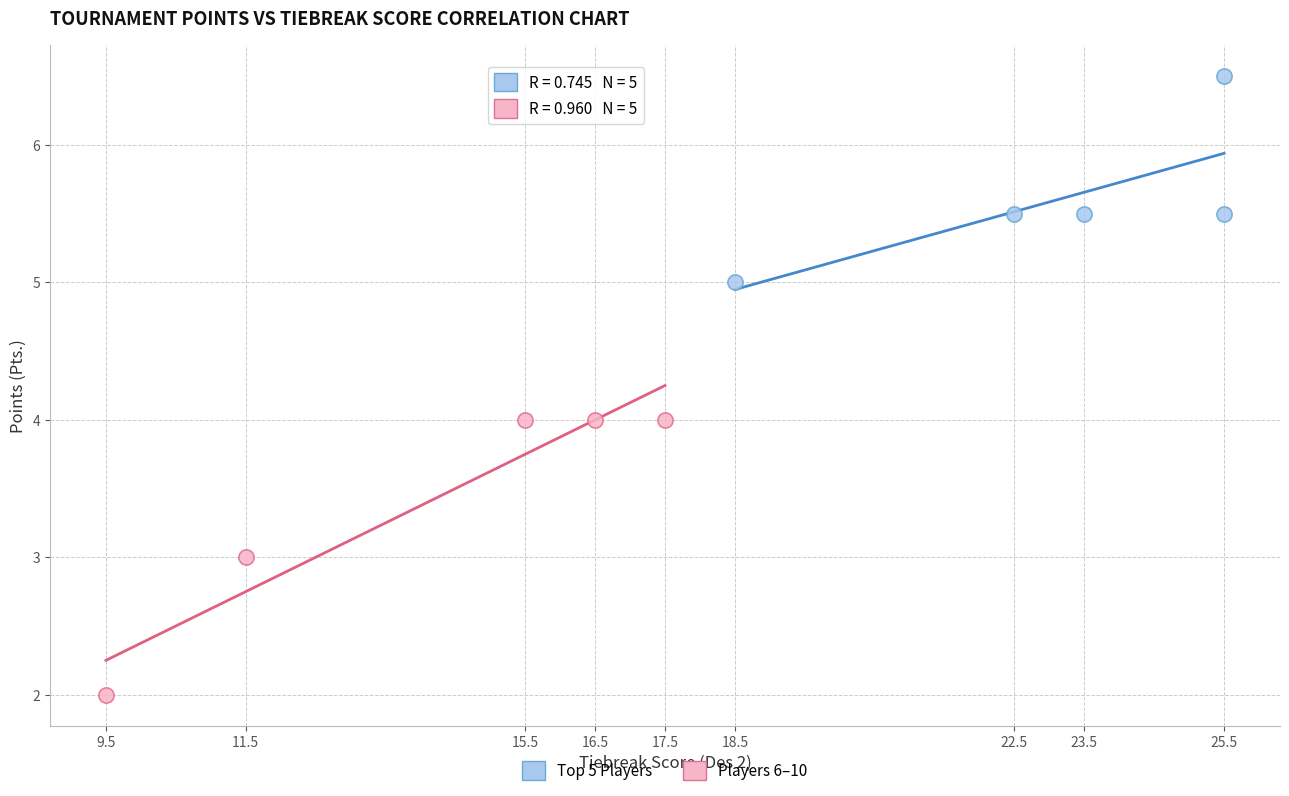

Which series reaches the maximum Y coordinate?

Top 5 Players